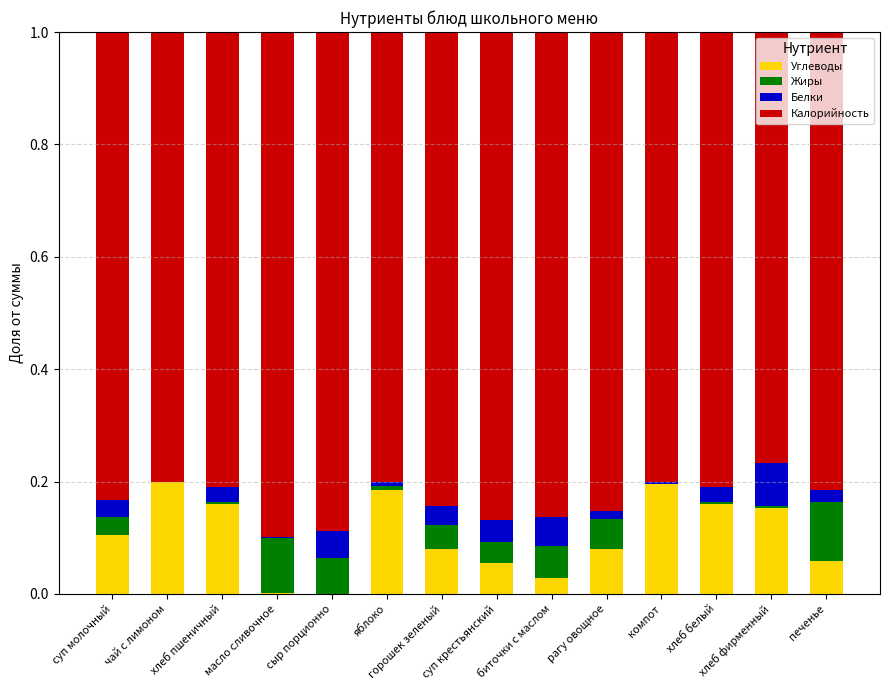

Count the number of data series in this chart.

4